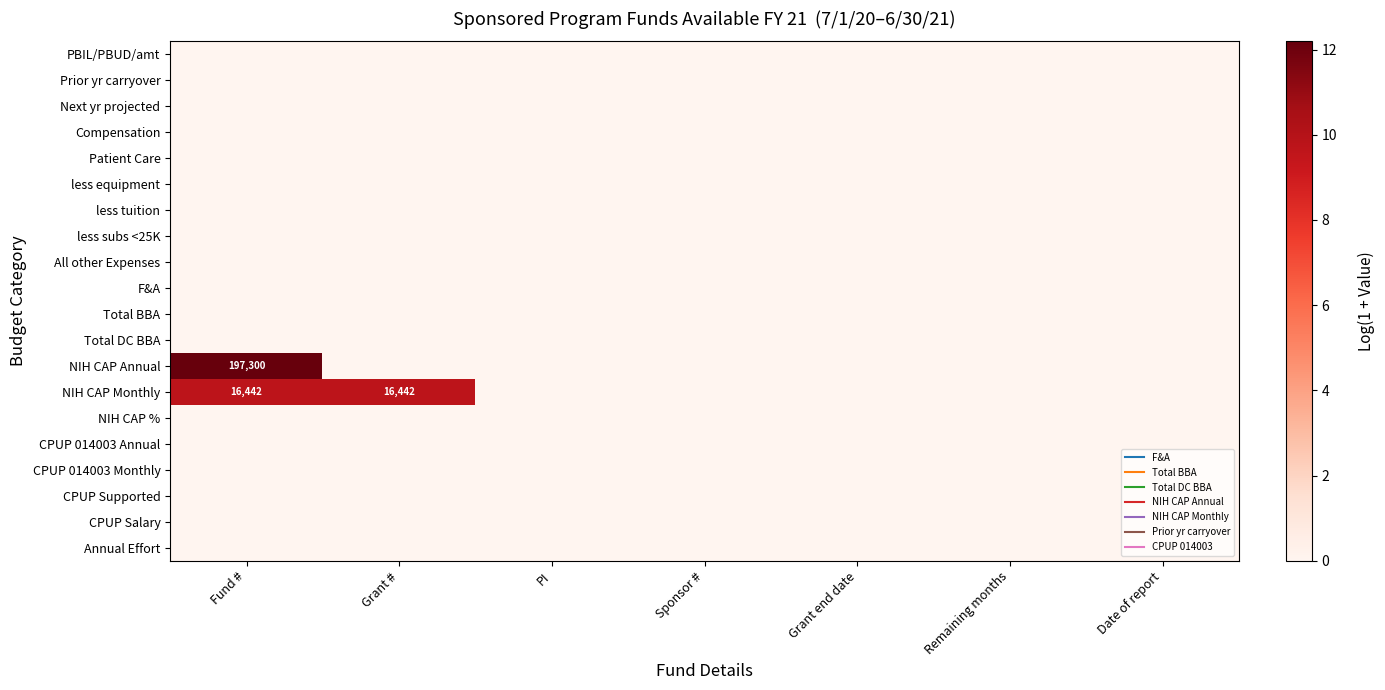

Count the number of categories in the chart.

7